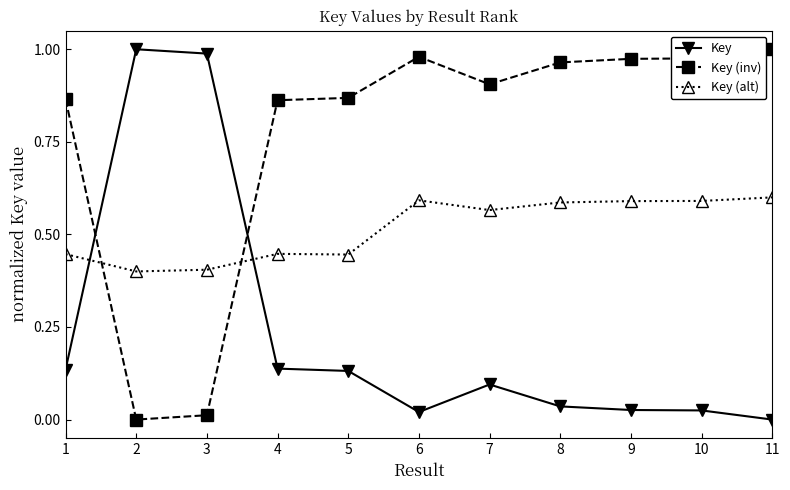

True or false: Key (inv) has a value of 0.3 at 10.

False